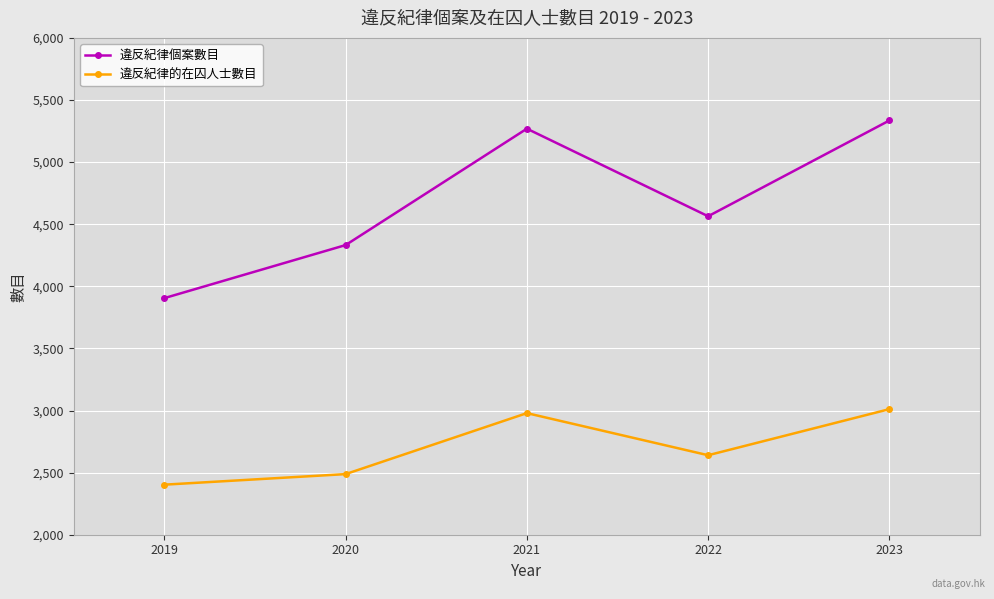

At how many categories does at least one series exceed 5153?

2